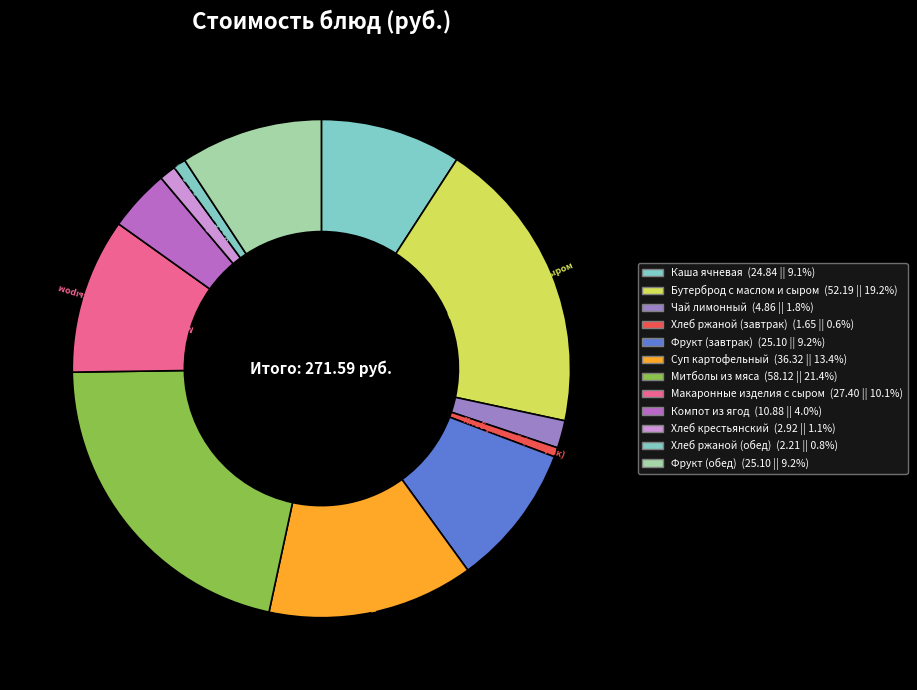

True or false: Хлеб крестьянский accounts for 11% of the total.

False